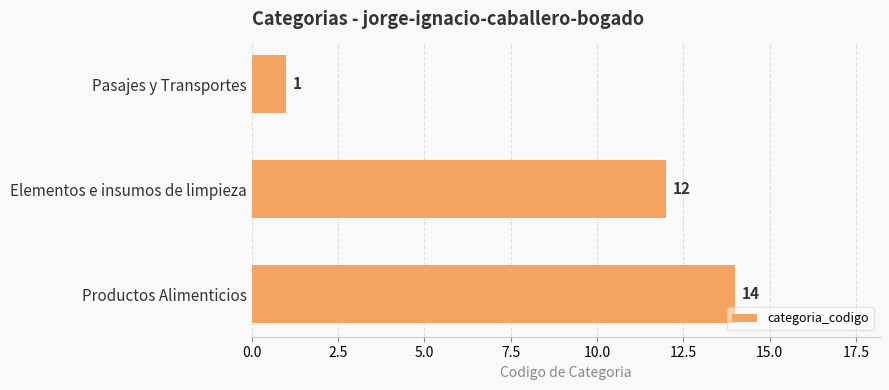

How many distinct data groups are displayed?

1